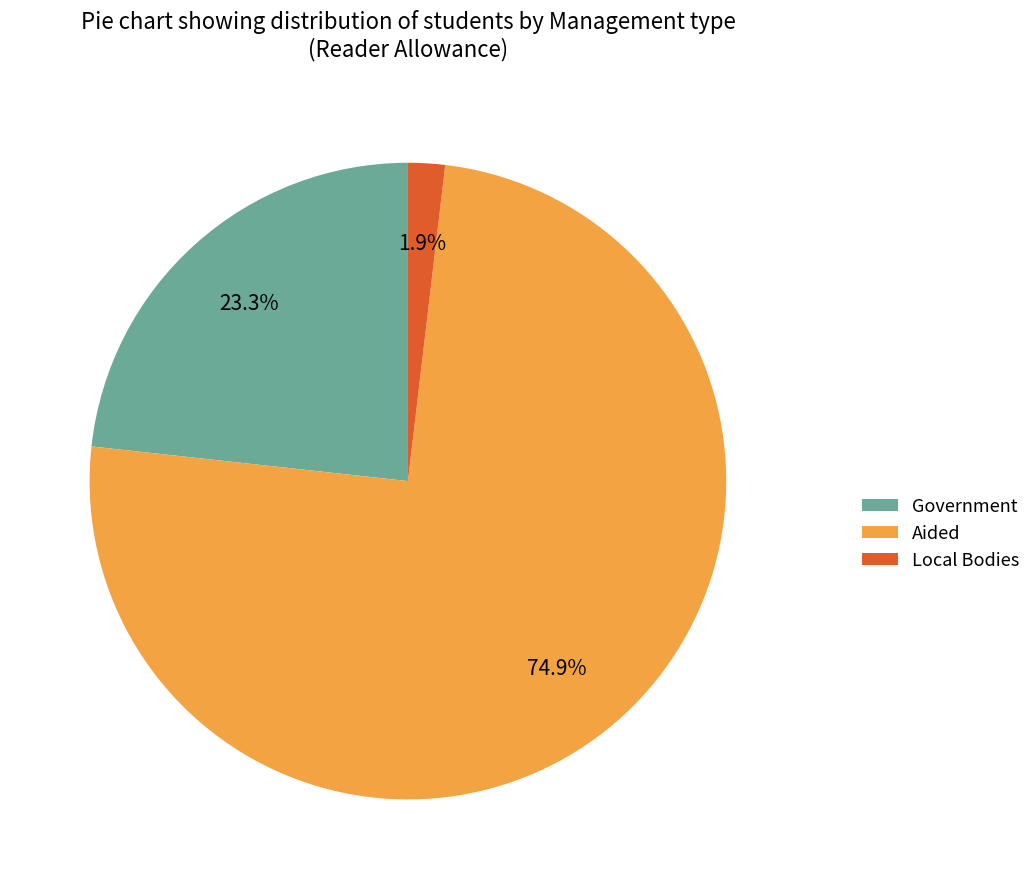

To the nearest percent, what is the difference between the largest and smallest slice percentages?

73%